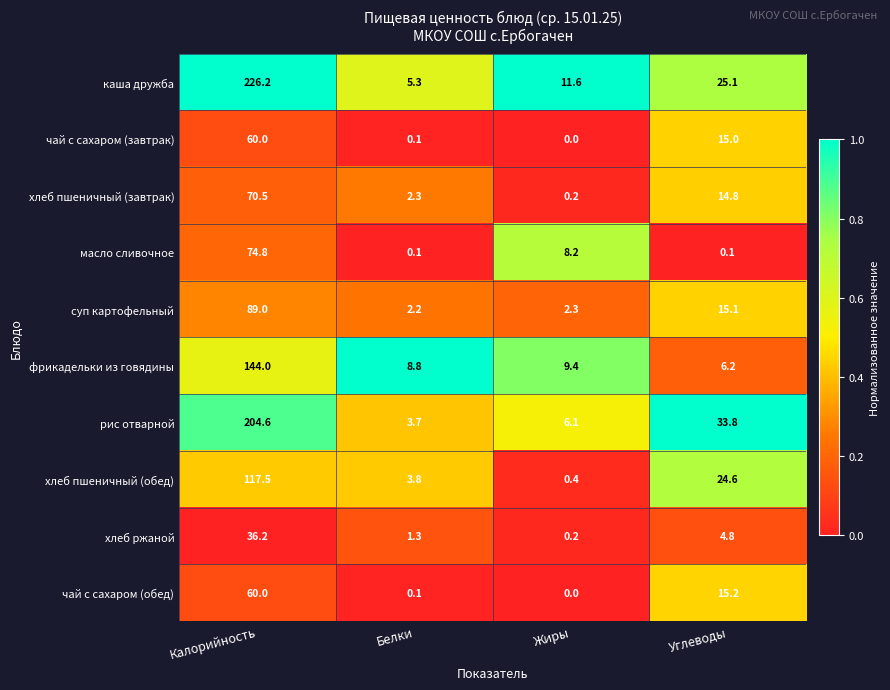

What is the sum of all хлеб ржаной values?

42.5